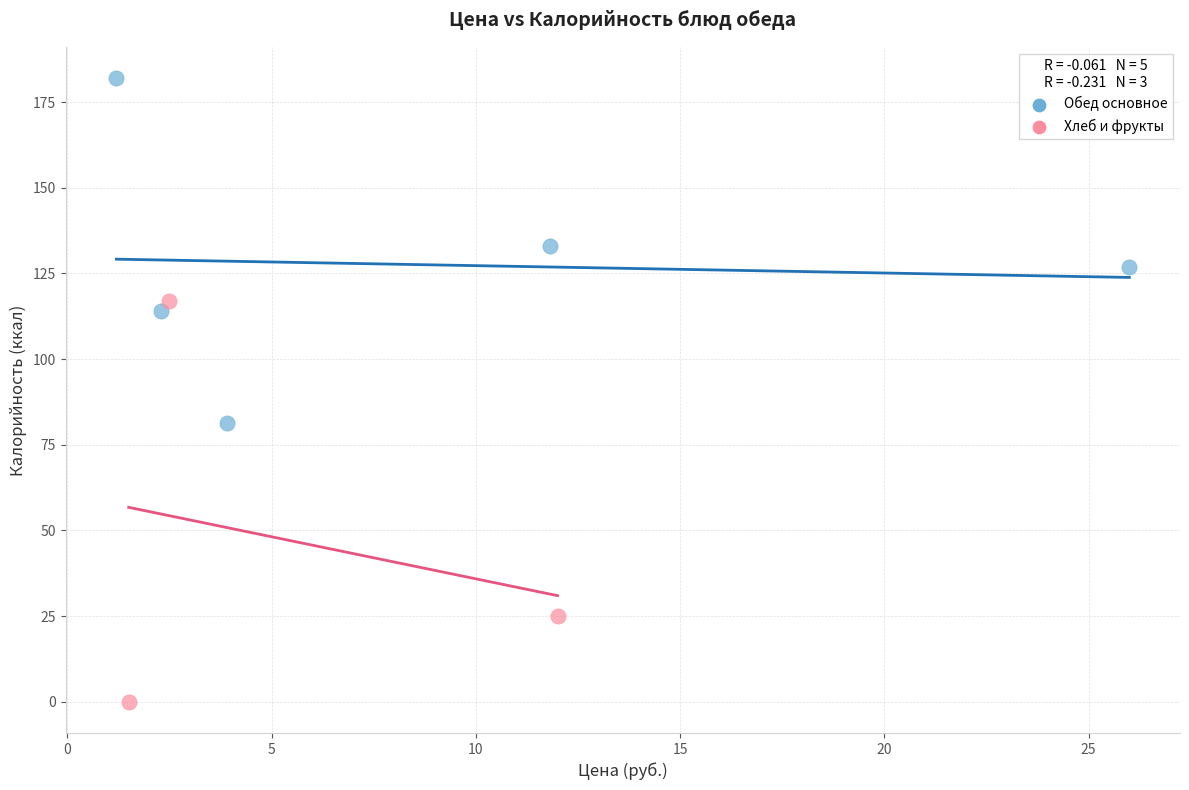

Which series has the largest Y range (max minus min)?

Хлеб и фрукты